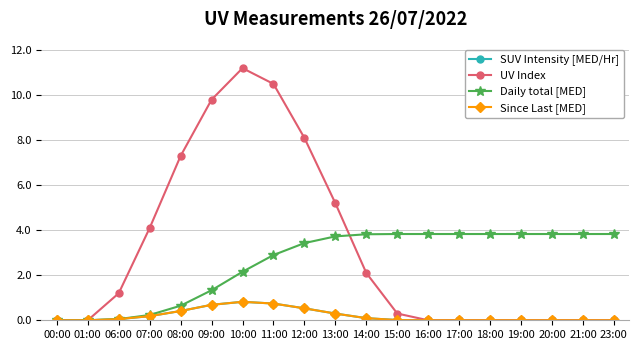

What is the difference between the maximum and minimum values in the SUV Intensity [MED/Hr] series?

0.8